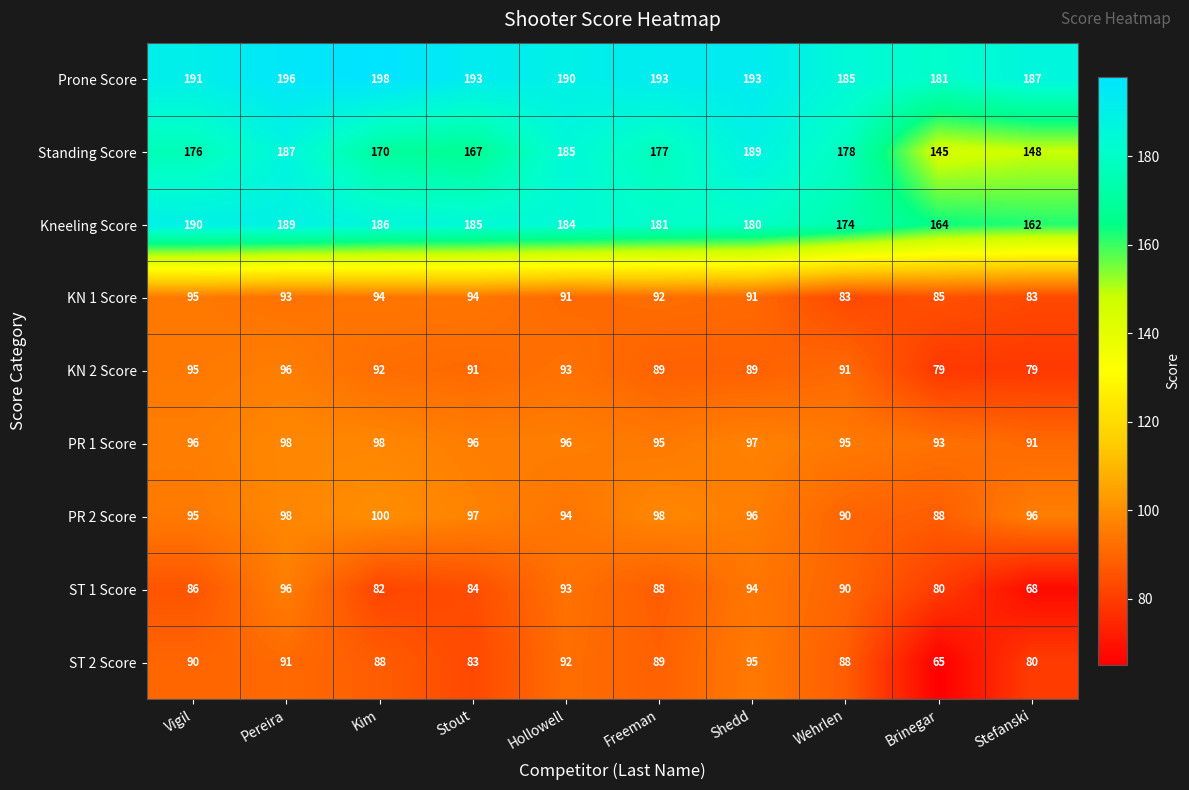

Between Kim and Freeman, which series saw the biggest shift?

Standing Score